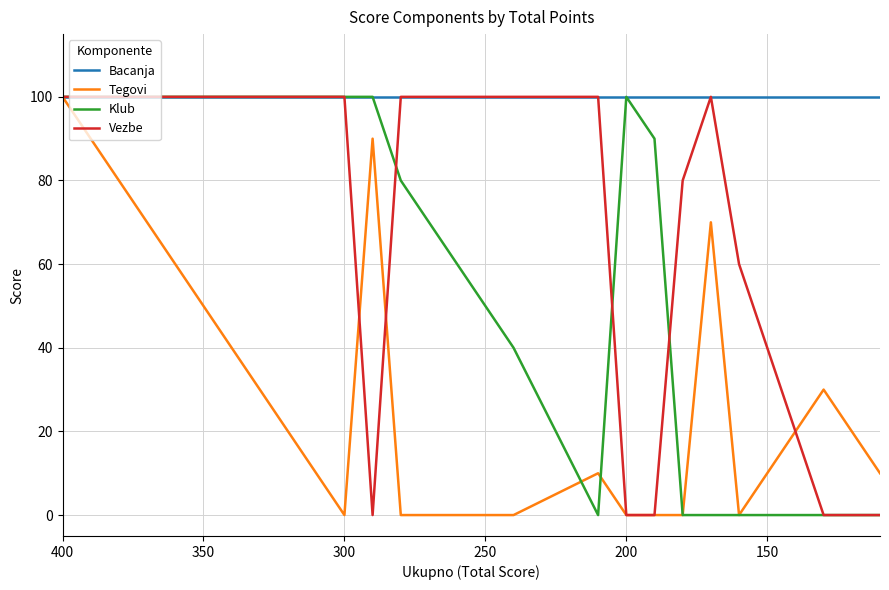

What is the average value of the Bacanja series?

100